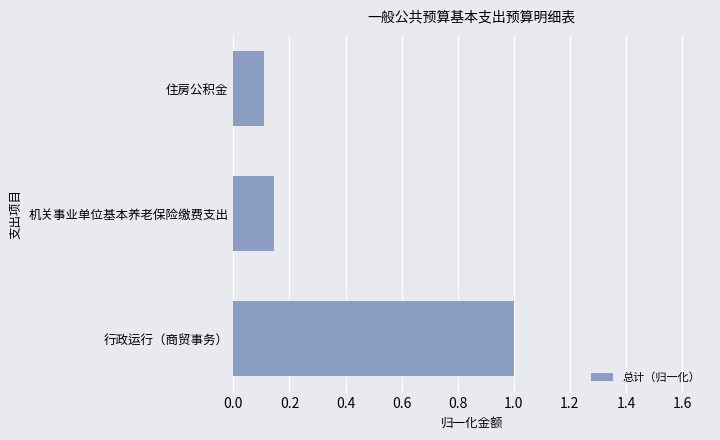

List the labels in order of value, smallest first.

住房公积金, 机关事业单位基本养老保险缴费支出, 行政运行（商贸事务）